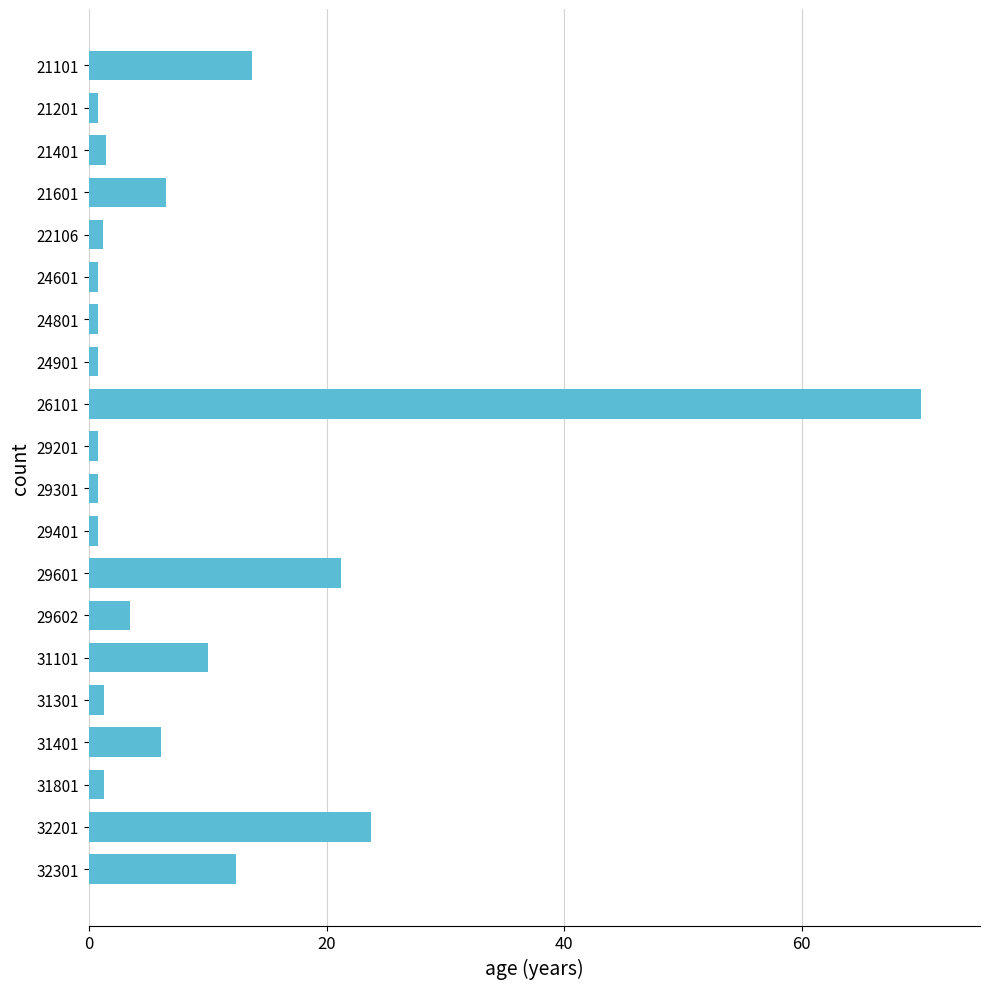

How many distinct data groups are displayed?

1